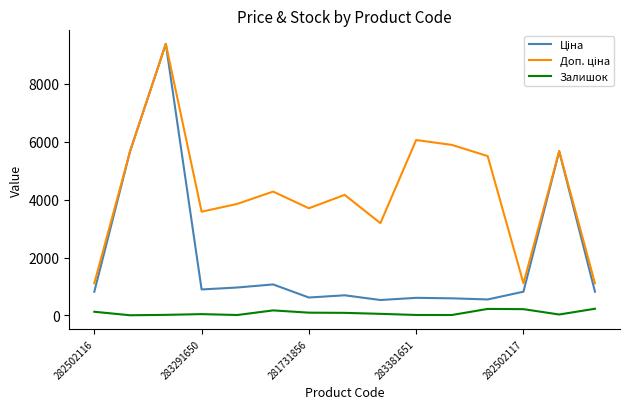

What is the greatest value displayed?

9384.0